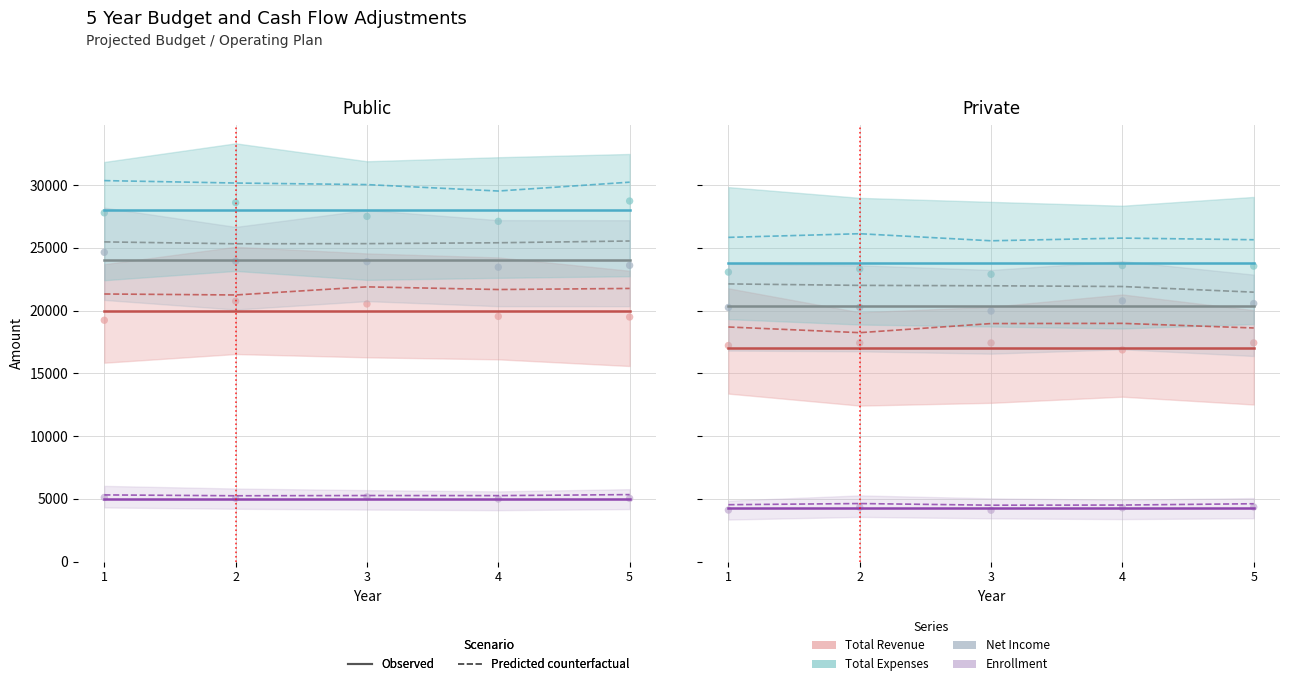

What is the total value across all series at 5?

65450